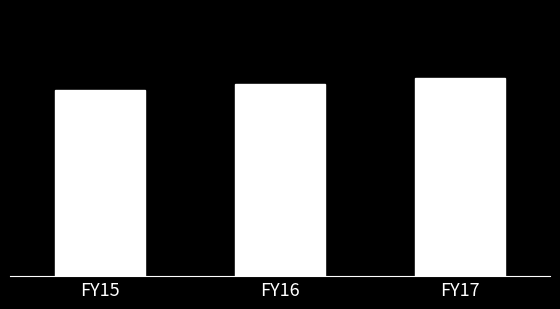

What is the value of the 1st bar from the left?

1947066.1